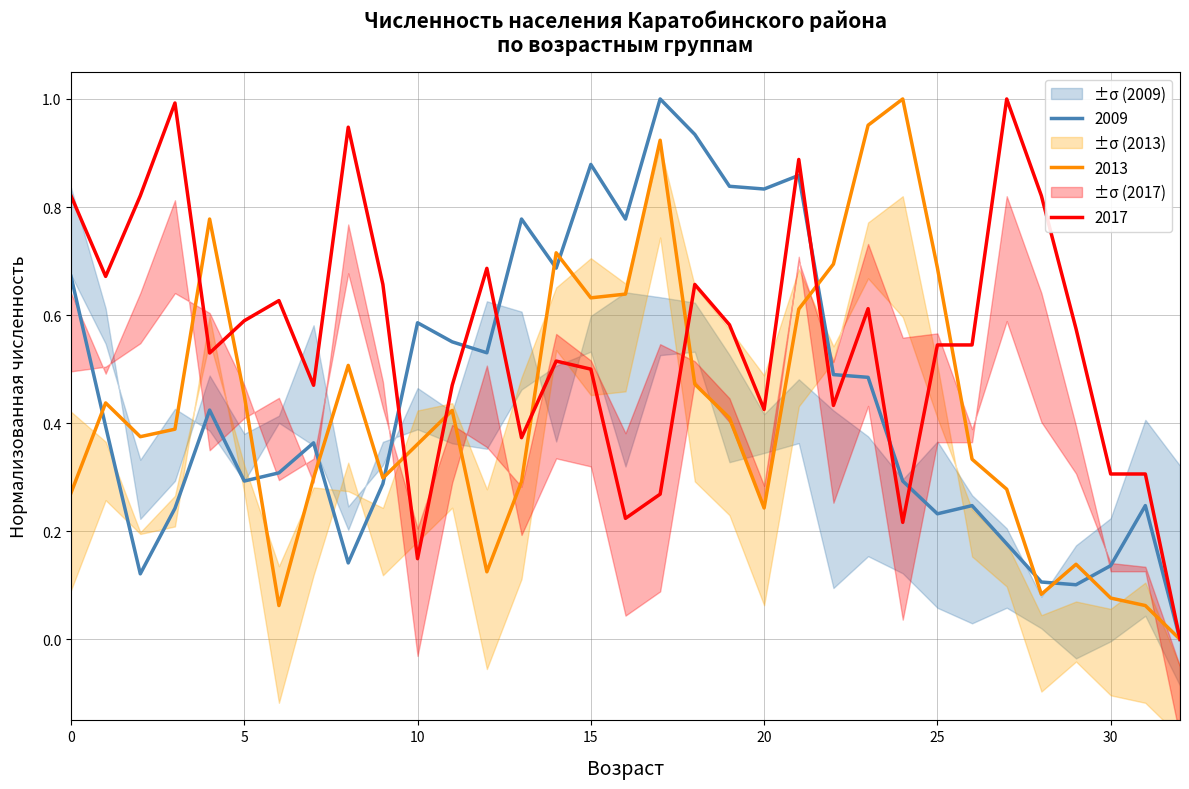

What are all the series names shown in the legend?

2009, 2013, 2017